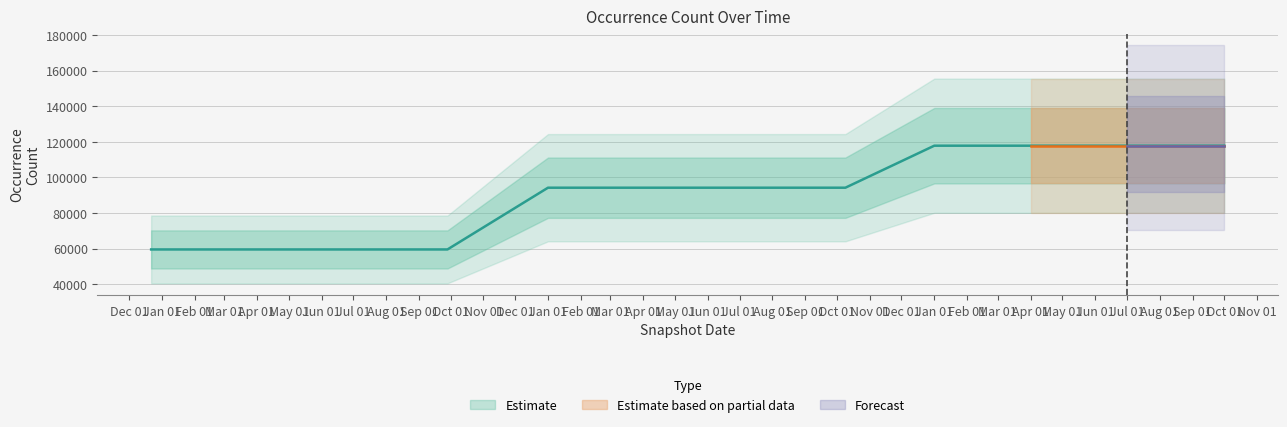

What is the label of the 5th point from the left?

Jan 01